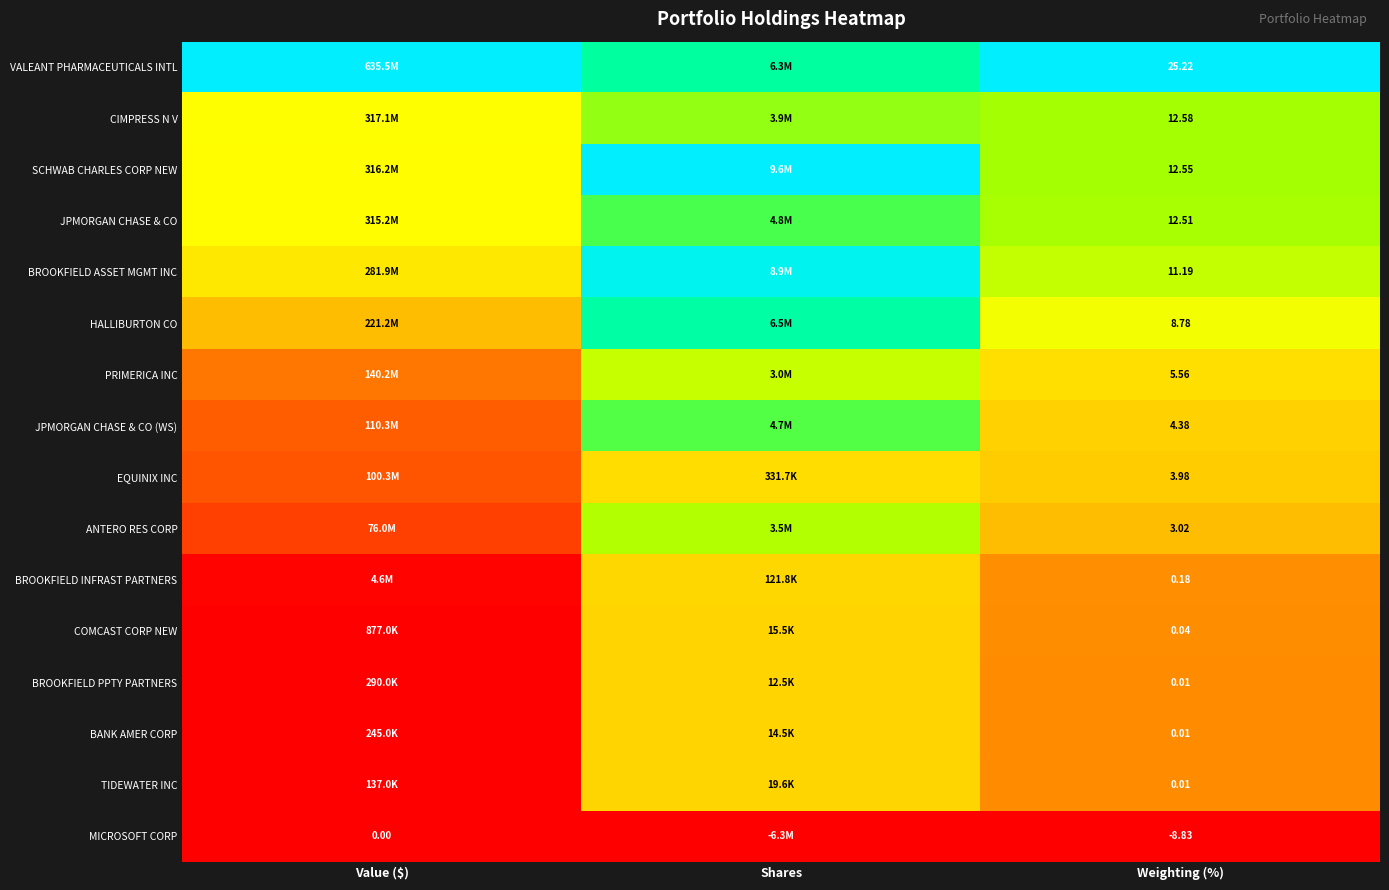

What is the total value across all series at Weighting (%)?

91.2